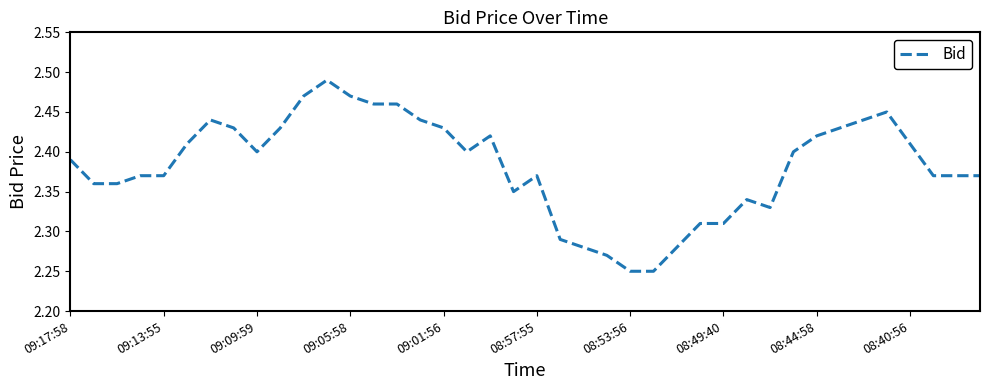

Is it true that the value at 09:09:59 is 4.3?

False